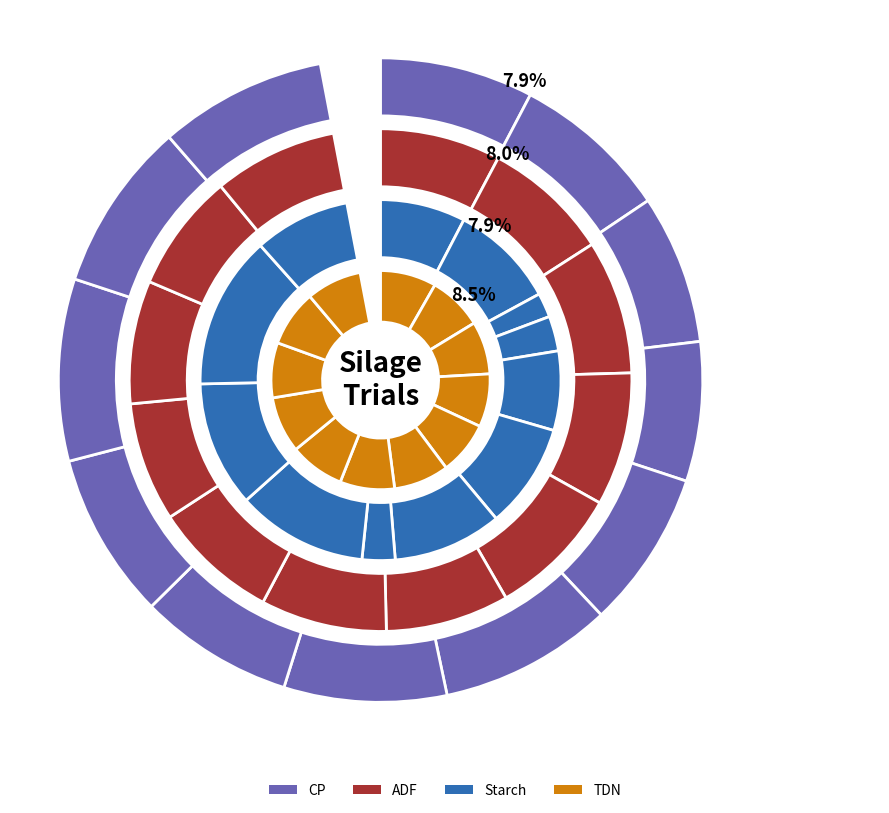

How many slices are in this pie chart?

12